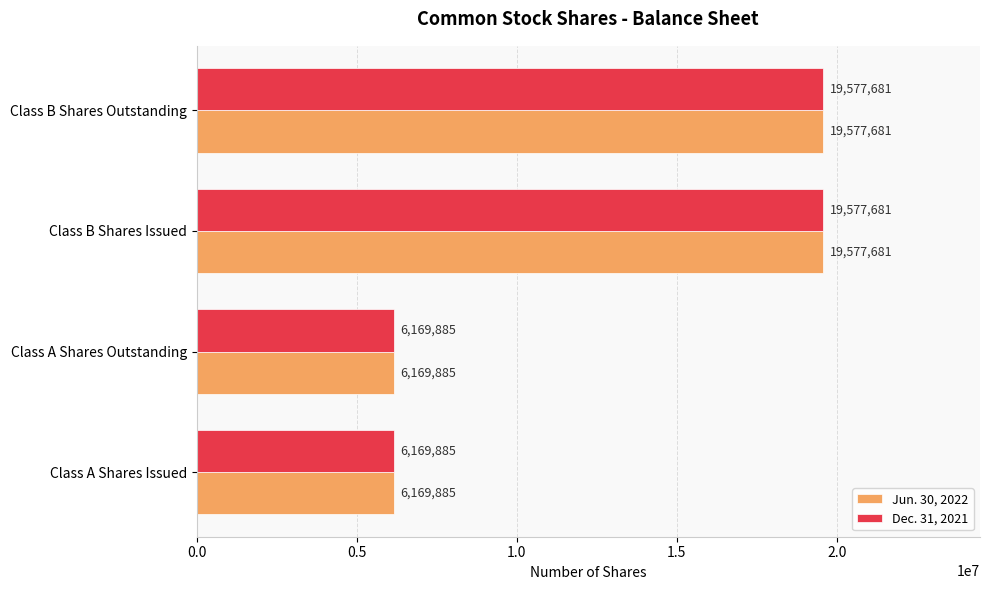

Read the Jun. 30, 2022 value at Class B Shares Issued.

19577681